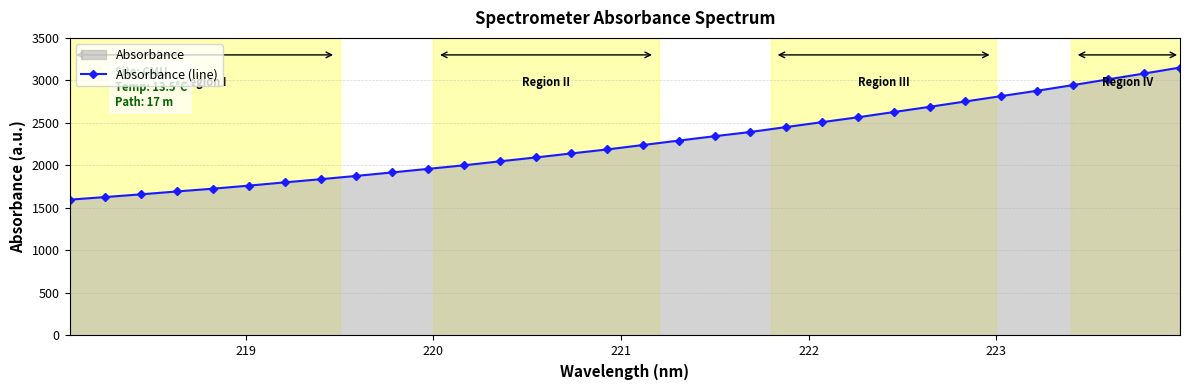

True or false: there are more than 0 points higher than both neighbors.

False